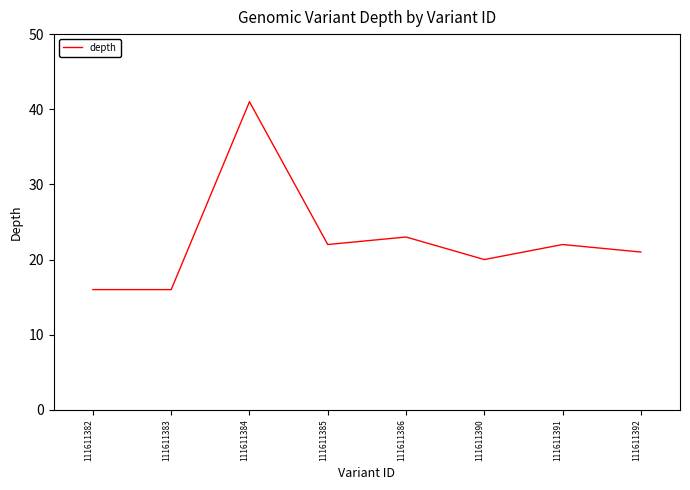

How many lines are shown in the chart?

1